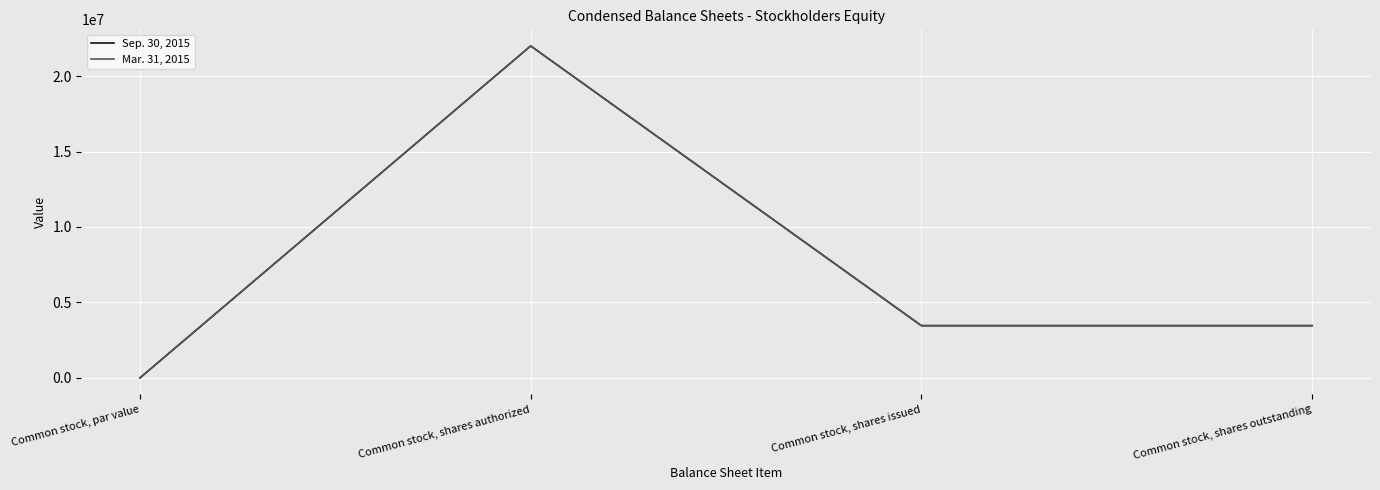

Is this an area chart (filled region under the line)?

No